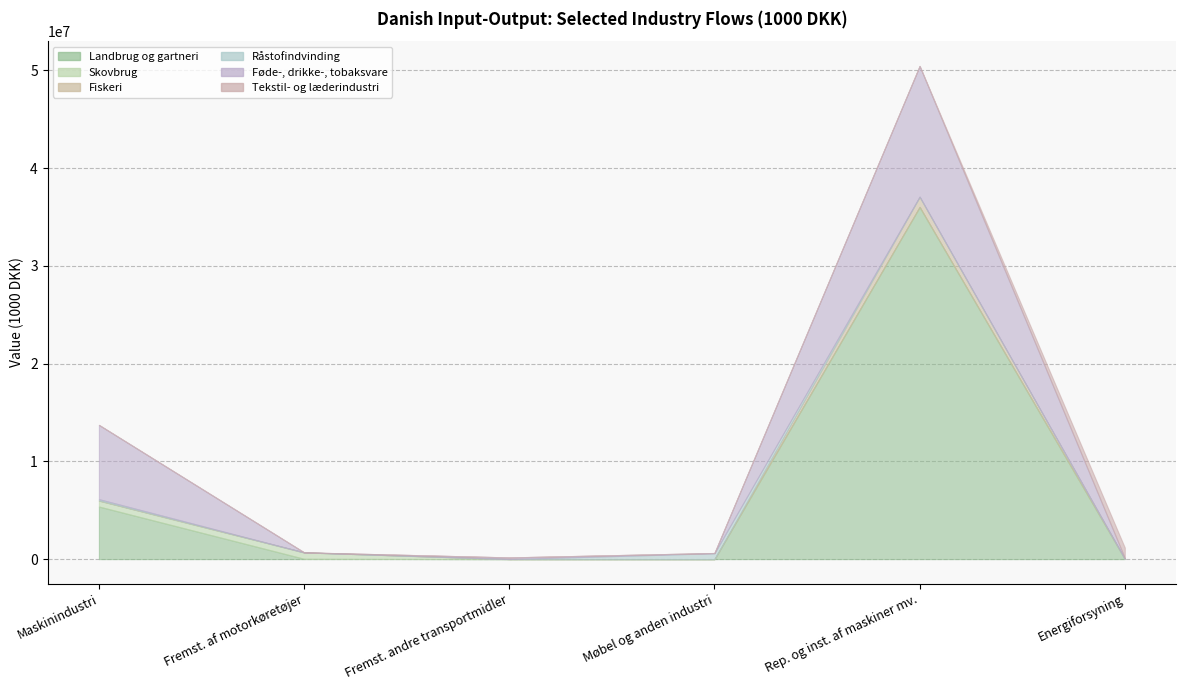

True or false: Tekstil- og læderindustri and Råstofindvinding intersect in this chart.

True